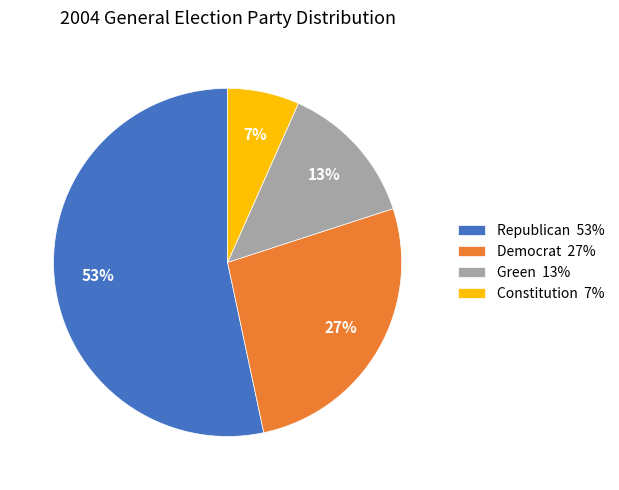

What is the largest slice in the pie chart?

Republican